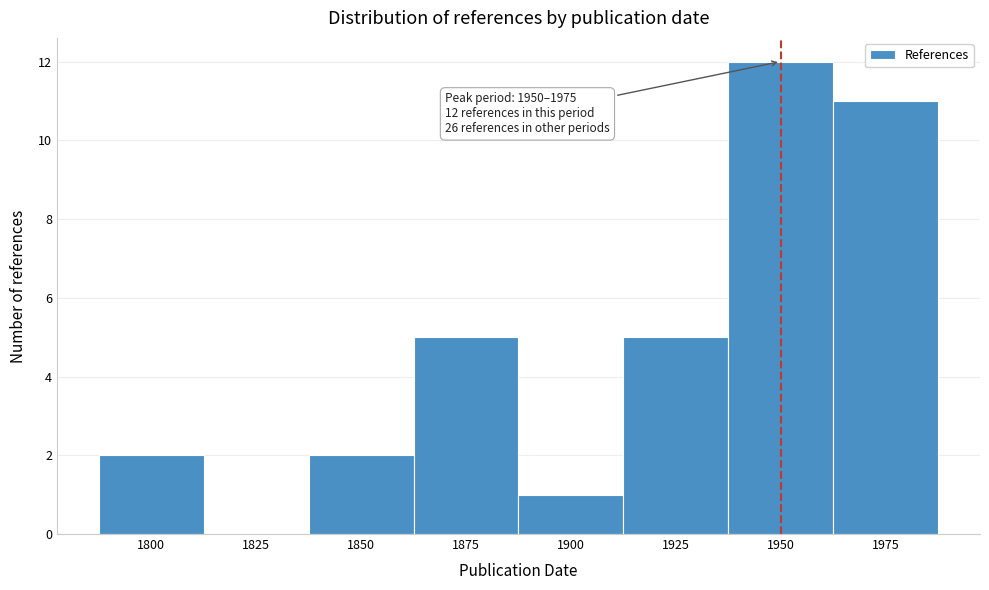

Reading right to left, extract all data points from this chart.

1975=11	1950=12	1925=5	1900=1	1875=5	1850=2	1825=0	1800=2